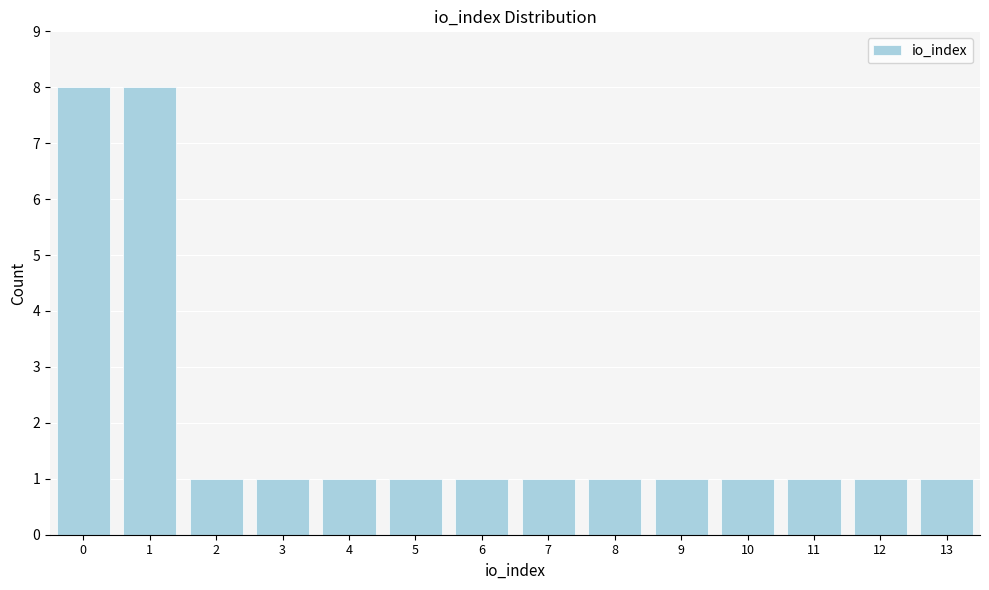

Reading left to right, list every bar in this chart as the range it spans on the x-axis followed by its height. The values are not printed on the chart, so give them approximately, as read against the axis.

-0.5 to 0.5: 8
0.5 to 1.5: 8
1.5 to 2.5: 1
2.5 to 3.5: 1
3.5 to 4.5: 1
4.5 to 5.5: 1
5.5 to 6.5: 1
6.5 to 7.5: 1
7.5 to 8.5: 1
8.5 to 9.5: 1
9.5 to 10.5: 1
10.5 to 11.5: 1
11.5 to 12.5: 1
12.5 to 13.5: 1